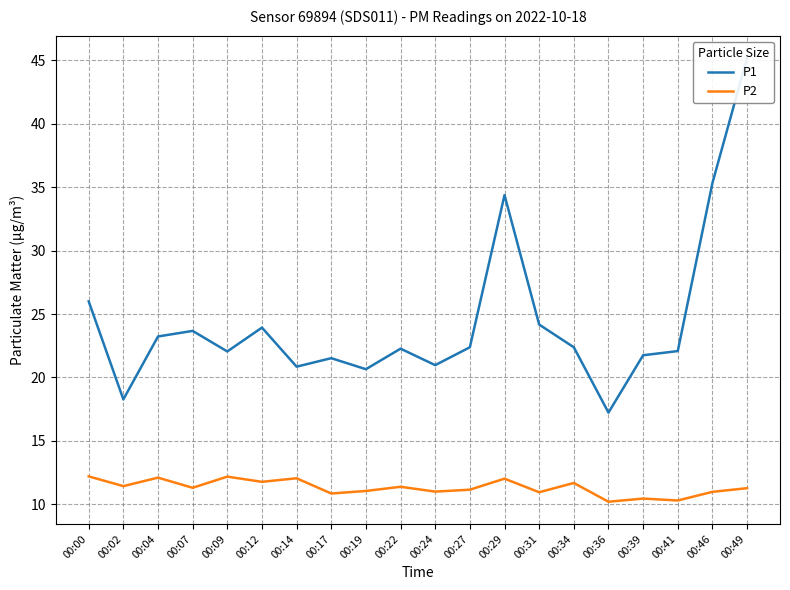

What is the value of the P2 point at the 8th from the left?

10.8